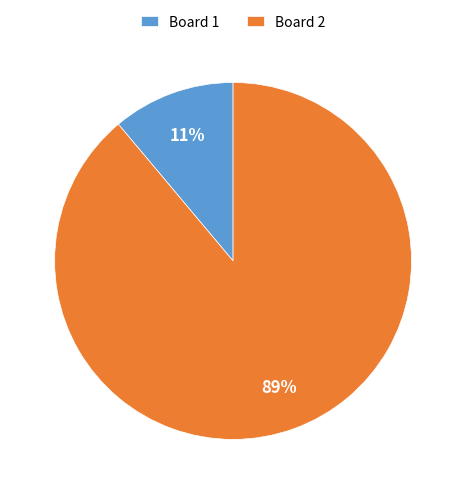

Does any single category account for the majority?

Yes